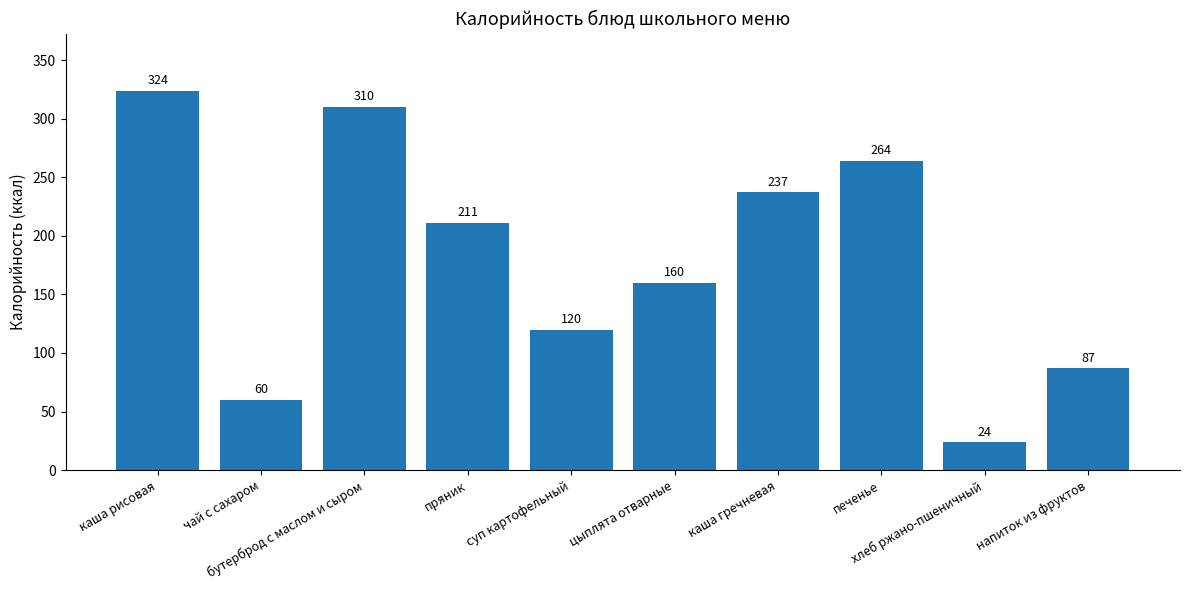

What value does the data have at хлеб ржано-пшеничный, to the nearest 5?

25